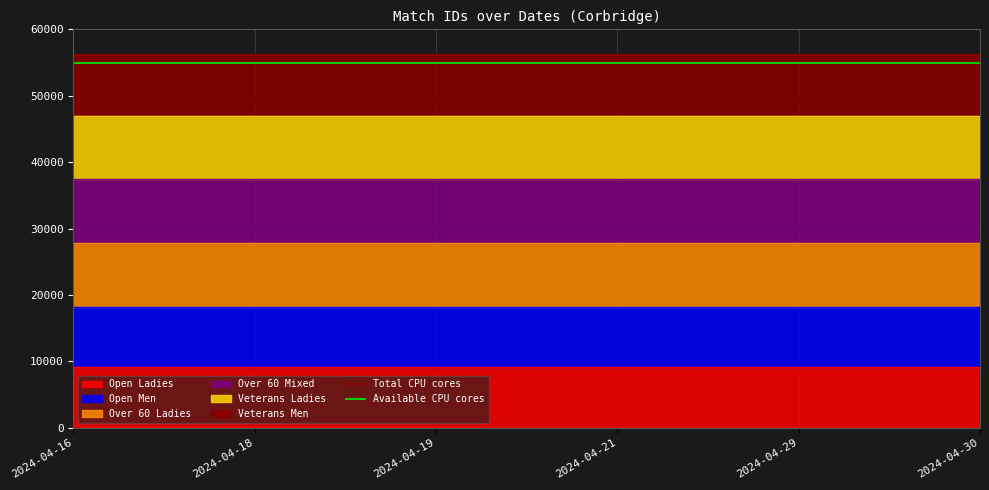

Which has a higher value, 2024-04-16 or 2024-04-18?

2024-04-16